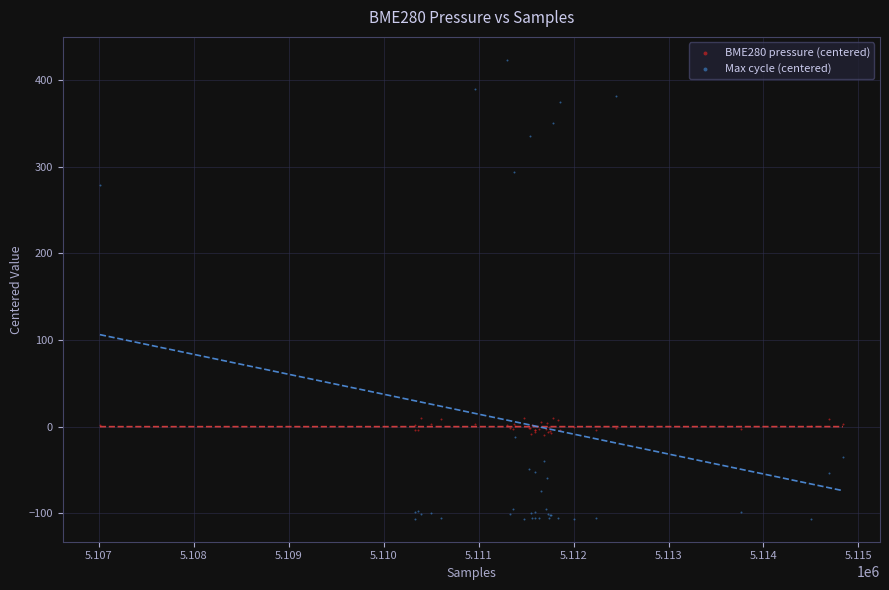

Which series has the largest Y range (max minus min)?

Max cycle (centered)